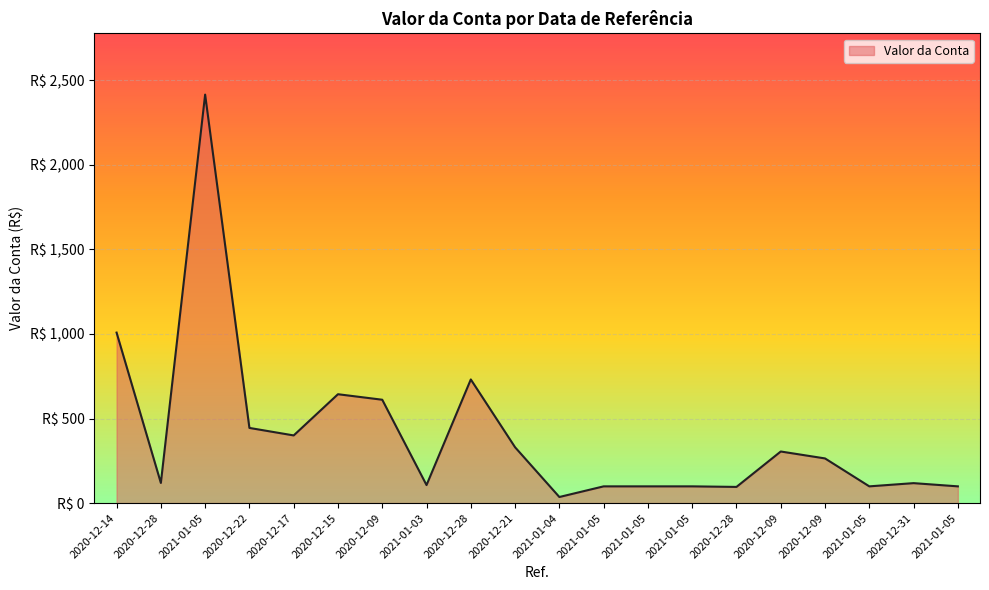

Does the chart have visible grid lines?

Yes